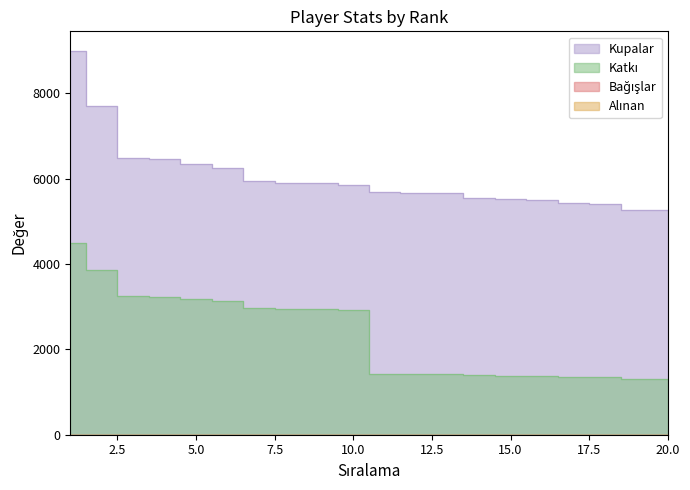

Does the chart have visible grid lines?

No